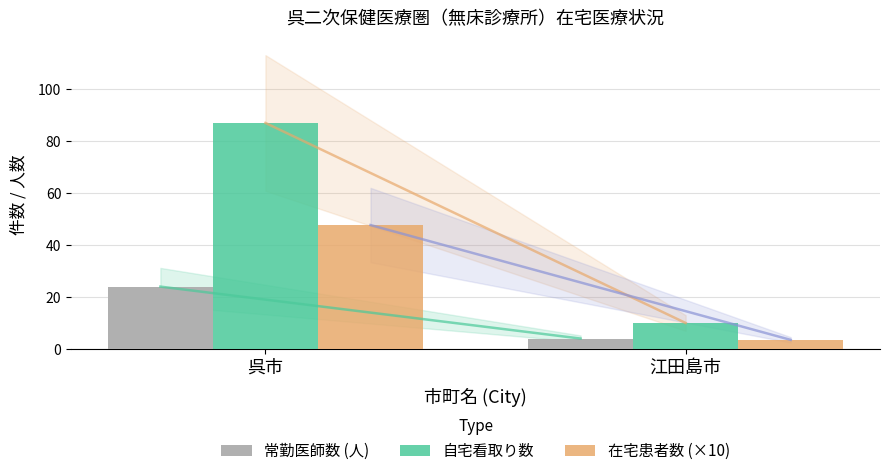

Is the value of 常勤医師数 (人) at 江田島市 greater than the value of 在宅患者数 (×10) at 呉市?

No